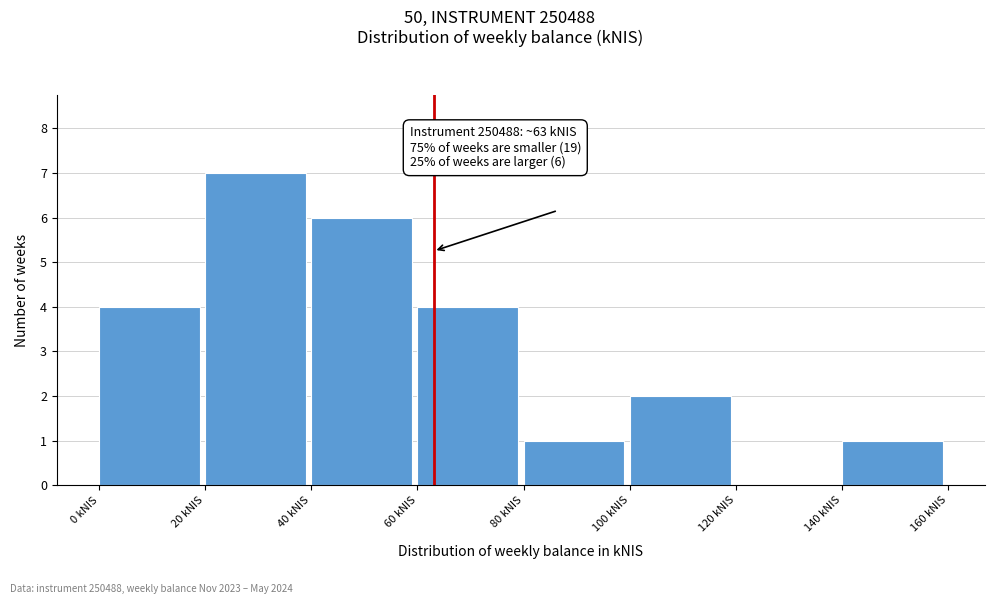

Which range on the x-axis has the tallest bar?

20 to 40